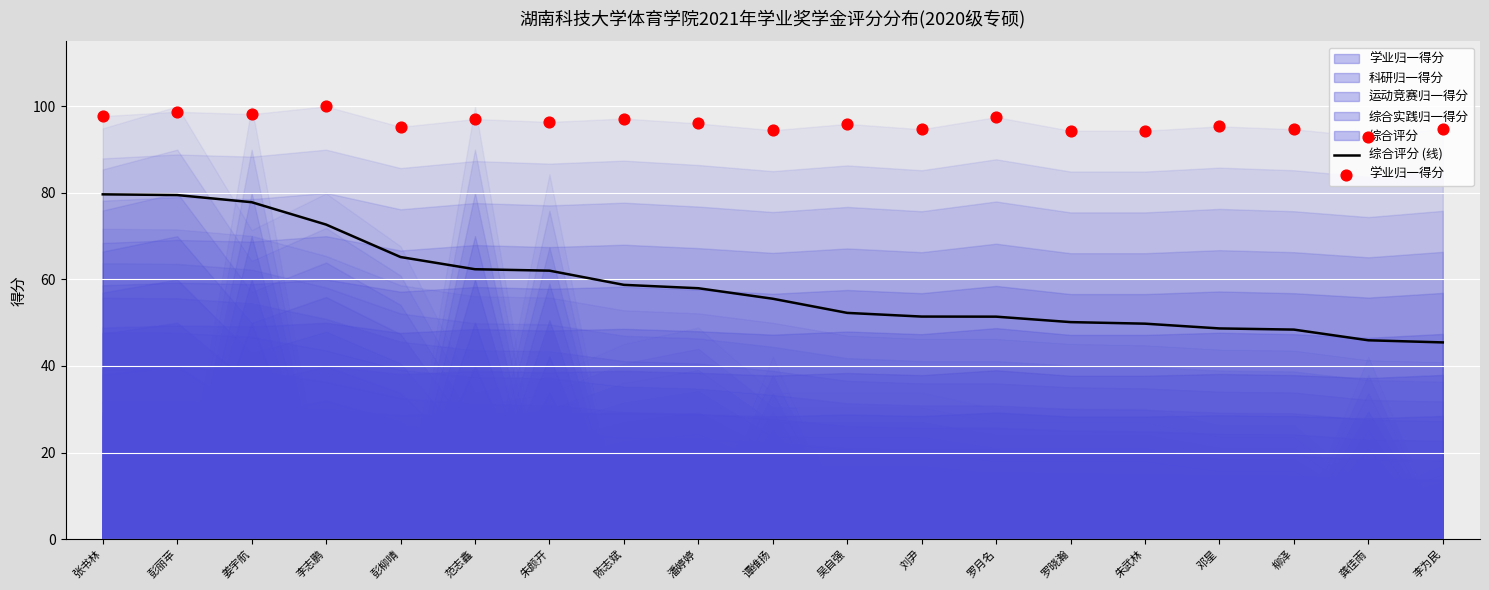

Which series has the largest total across all categories?

学业归一得分